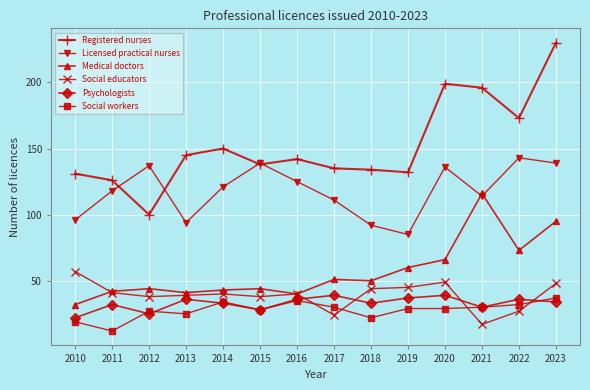

Between 2018 and 2021, which series saw the biggest shift?

Medical doctors